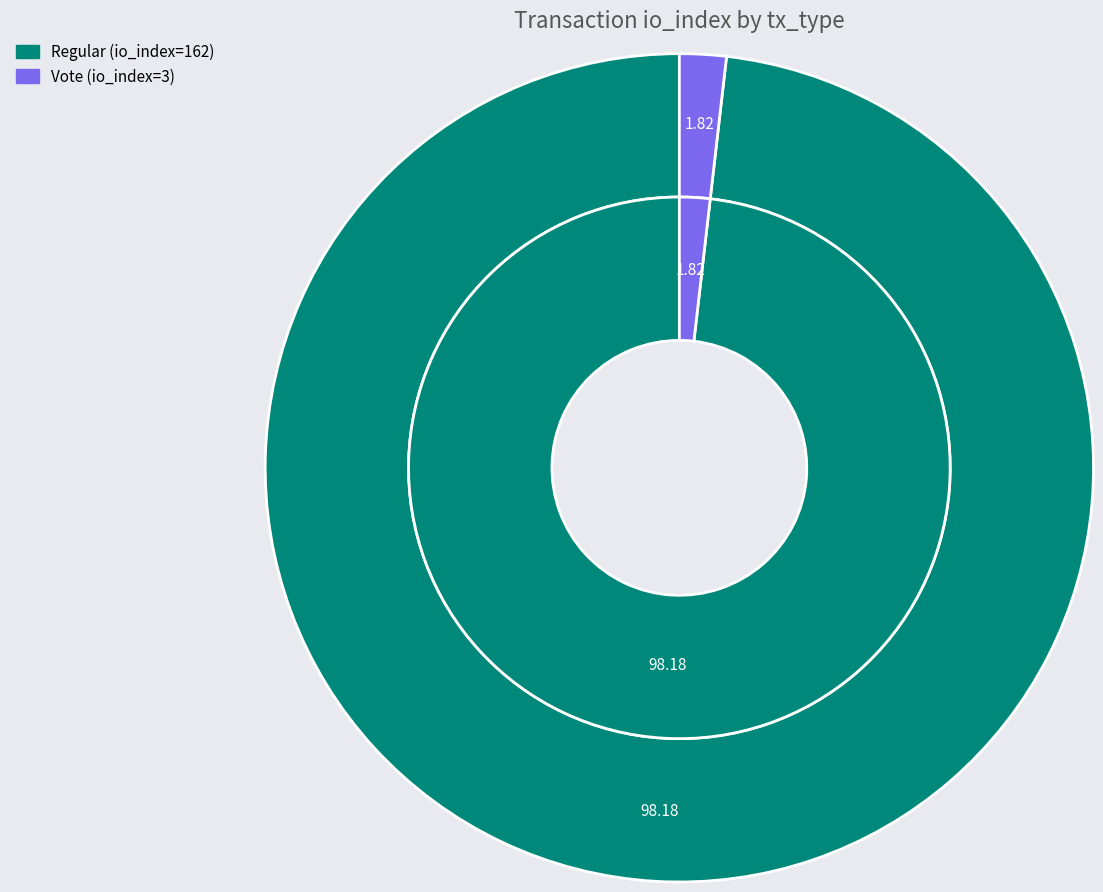

Is there a majority slice in this chart?

Yes